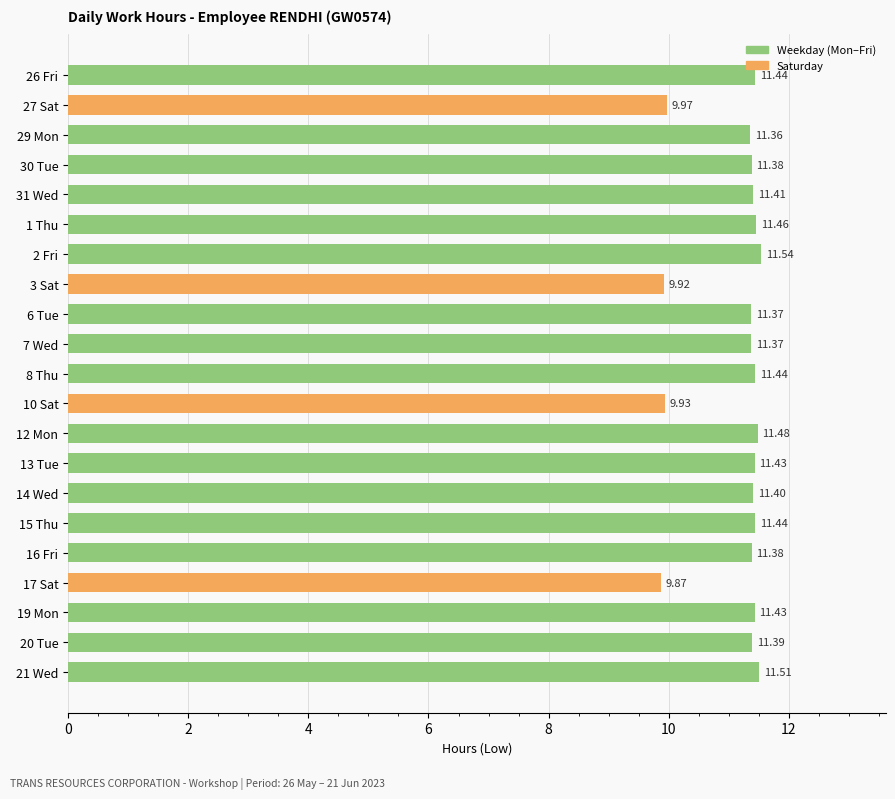

What is the sum of the values at 26 Fri and 15 Thu?

22.9